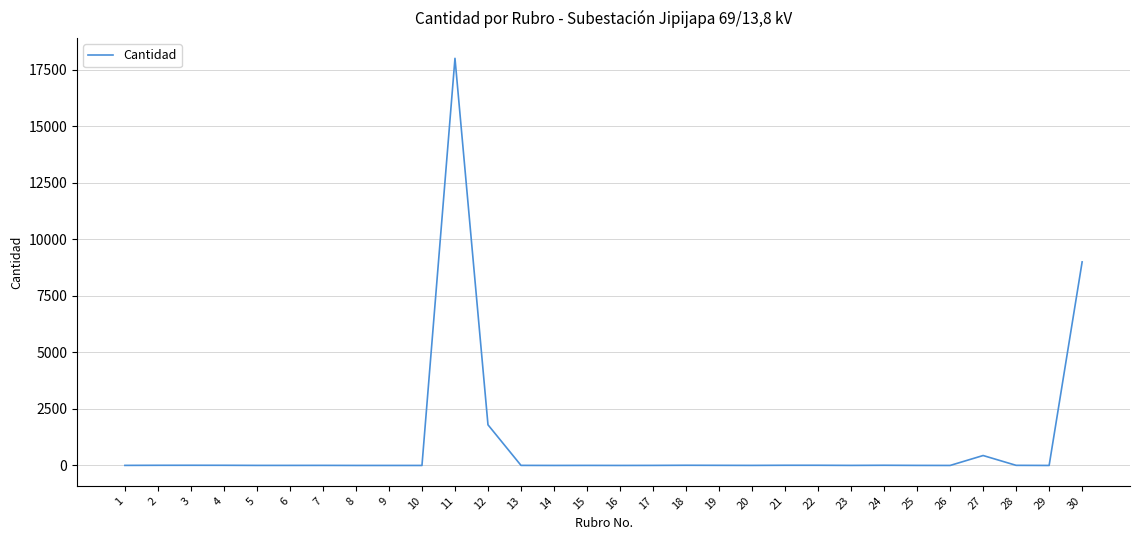

Does the chart have visible grid lines?

Yes